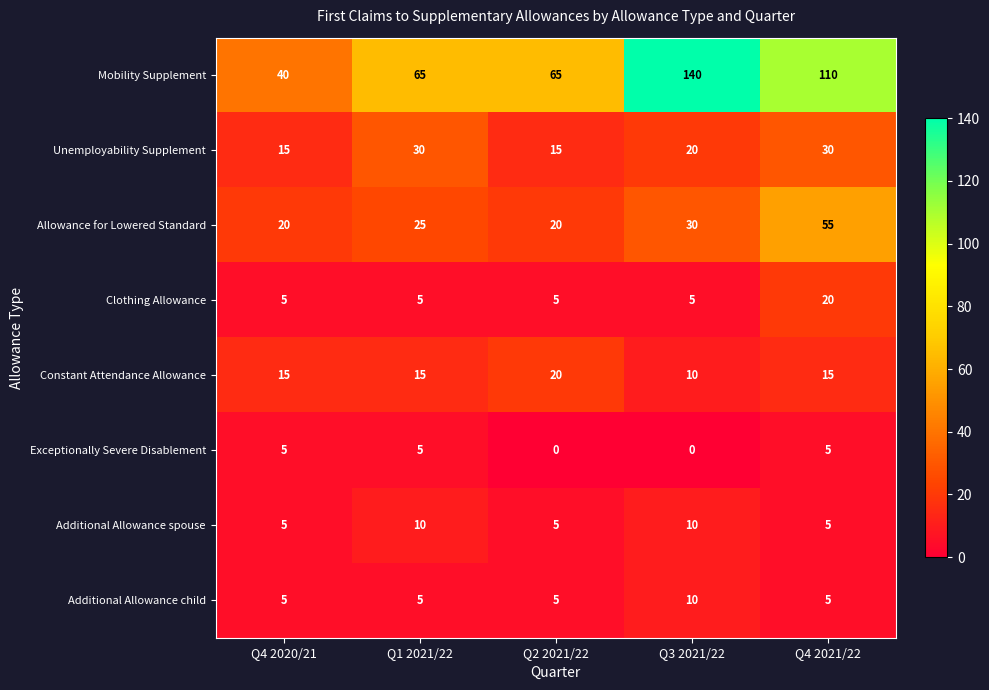

Is it true that Mobility Supplement equals 65 at Q1 2021/22?

True